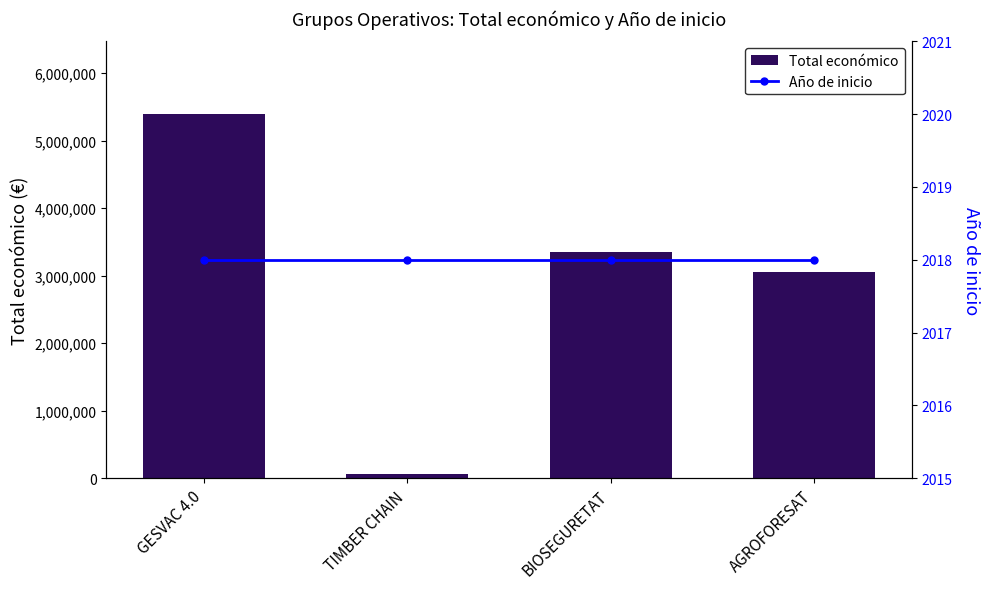

What is the label of the 1st bar from the left?

GESVAC 4.0